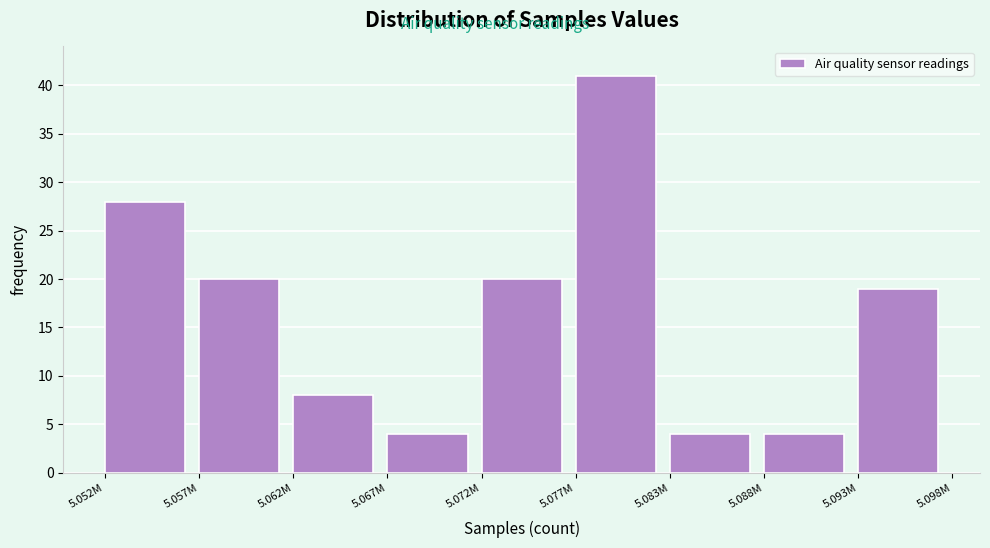

Reading right to left, list all the values displayed in this chart.

5.093M=19	5.088M=4	5.083M=4	5.077M=41	5.072M=20	5.067M=4	5.062M=8	5.057M=20	5.052M=28